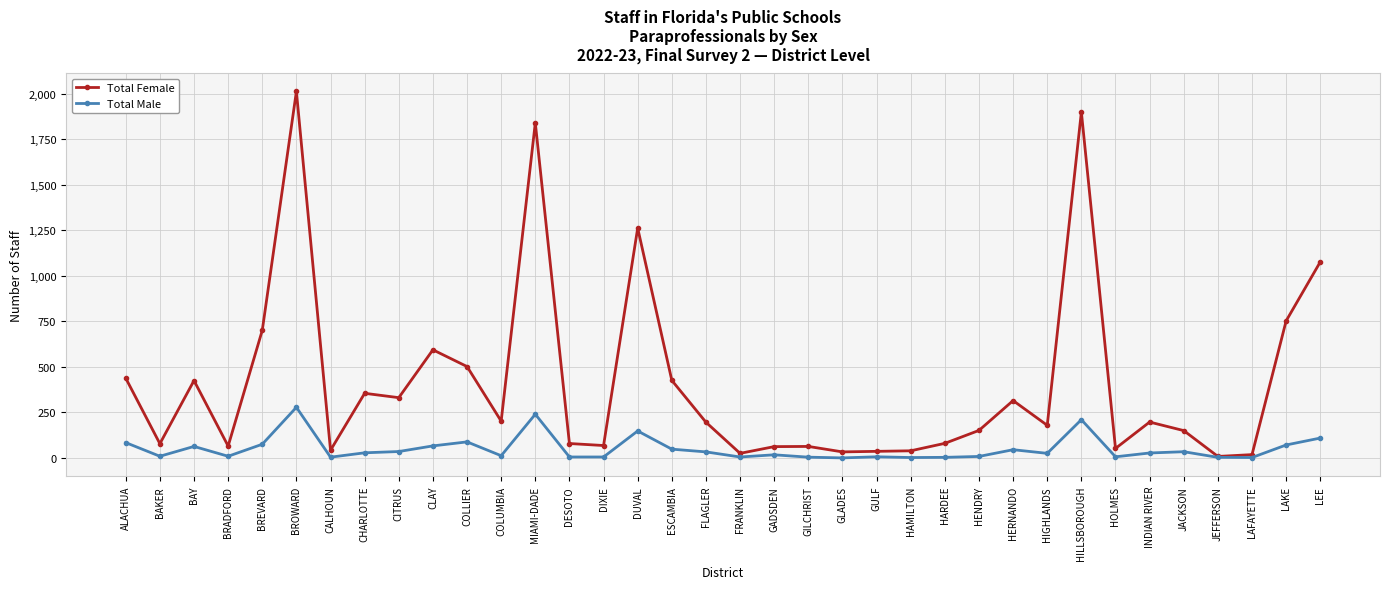

What is the difference between the maximum and minimum values in the Total Female series?

2006